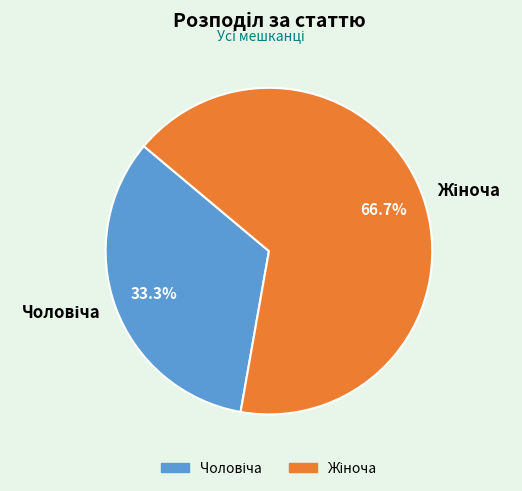

Is there any slice that represents more than half of the pie?

Yes